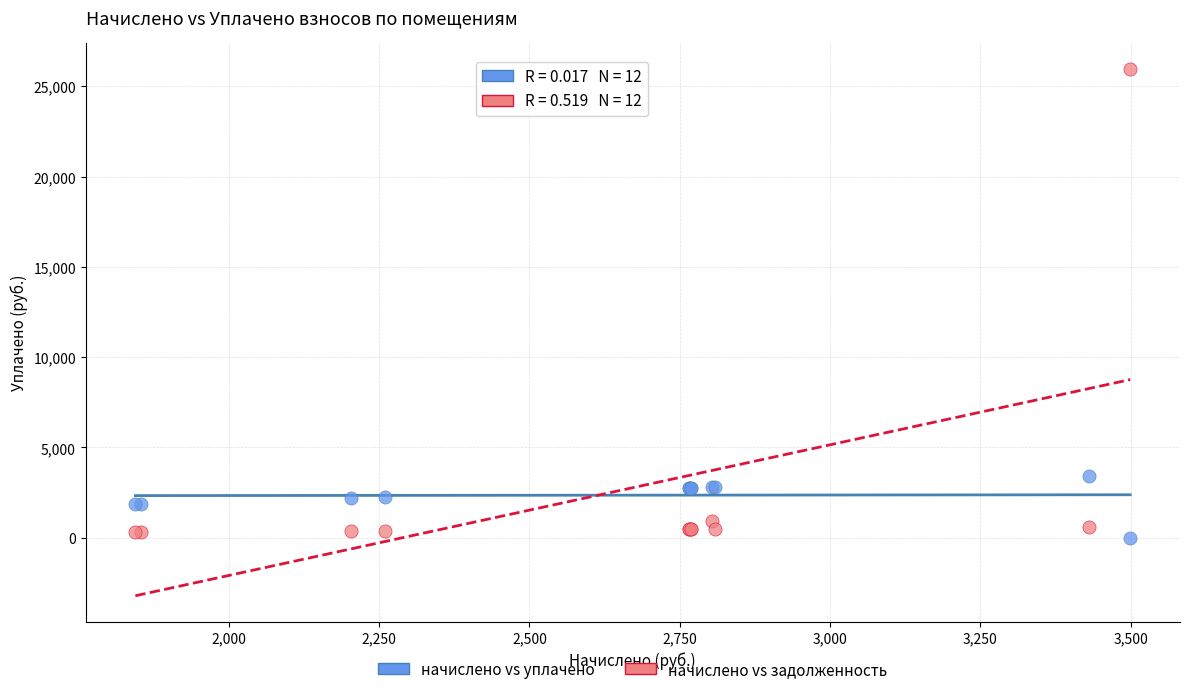

In the начислено vs задолженность series, what Y value is closest to 13136?

934.6